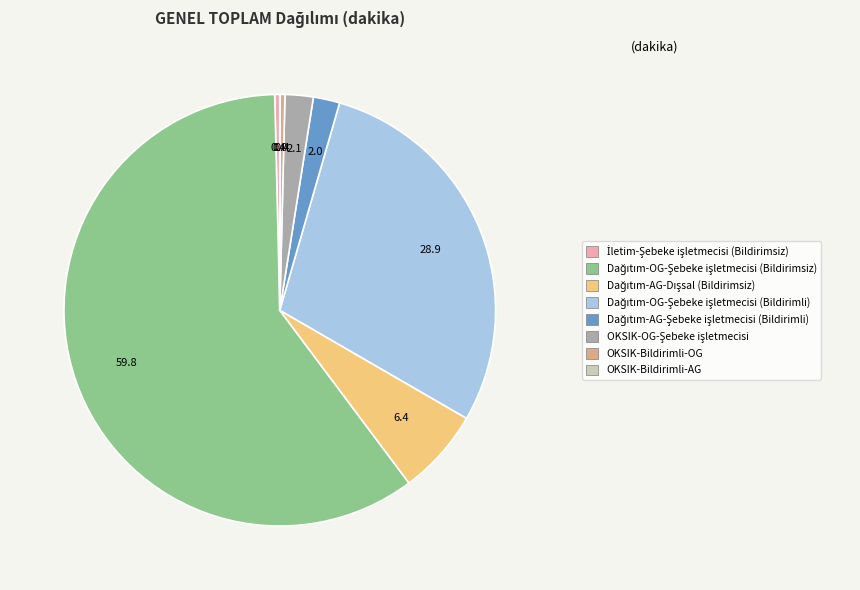

Is there a majority slice in this chart?

Yes